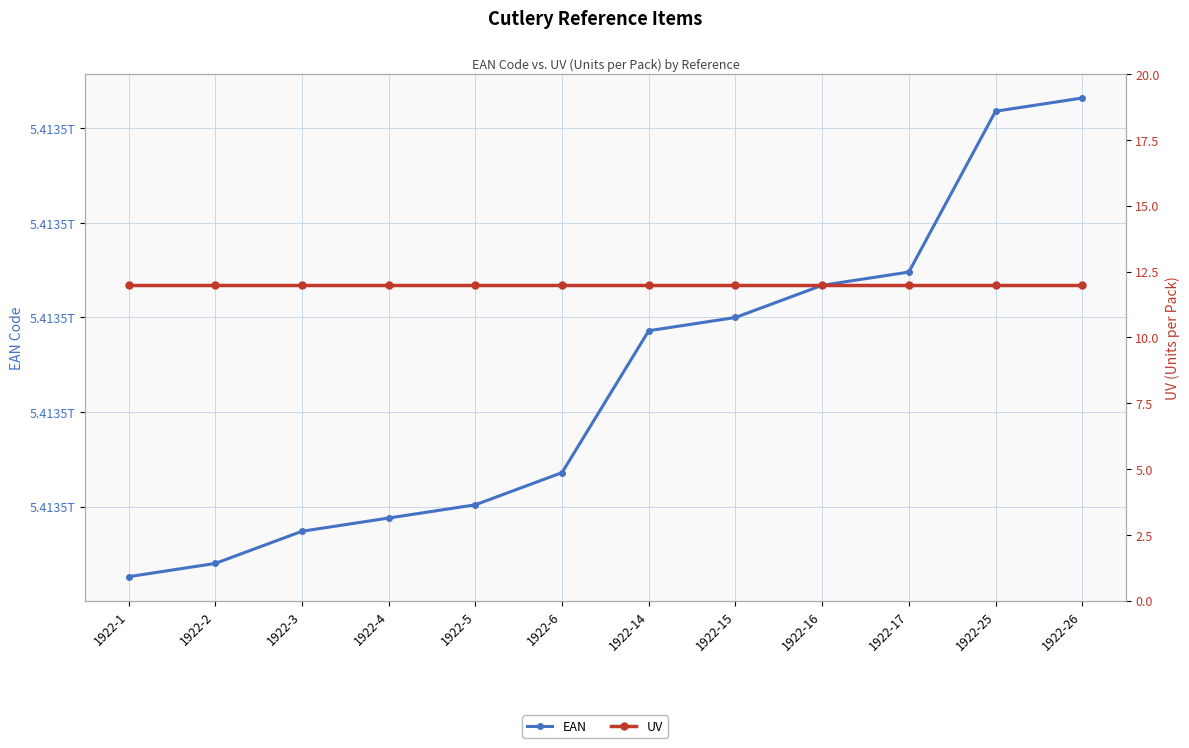

At which label does EAN reach its minimum?

1922-1